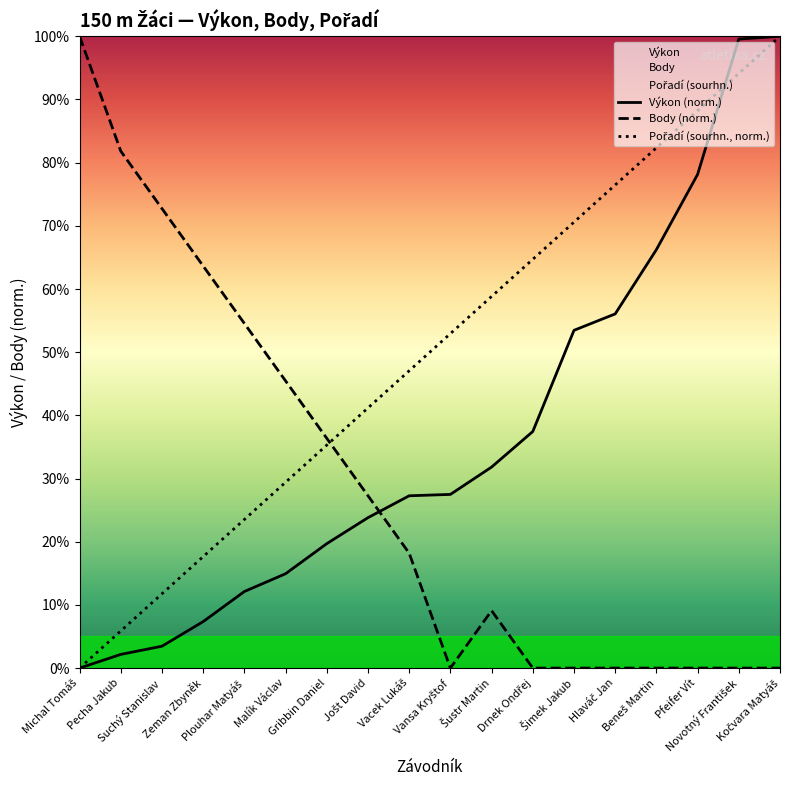

At which label does Výkon reach its minimum?

Michal Tomáš